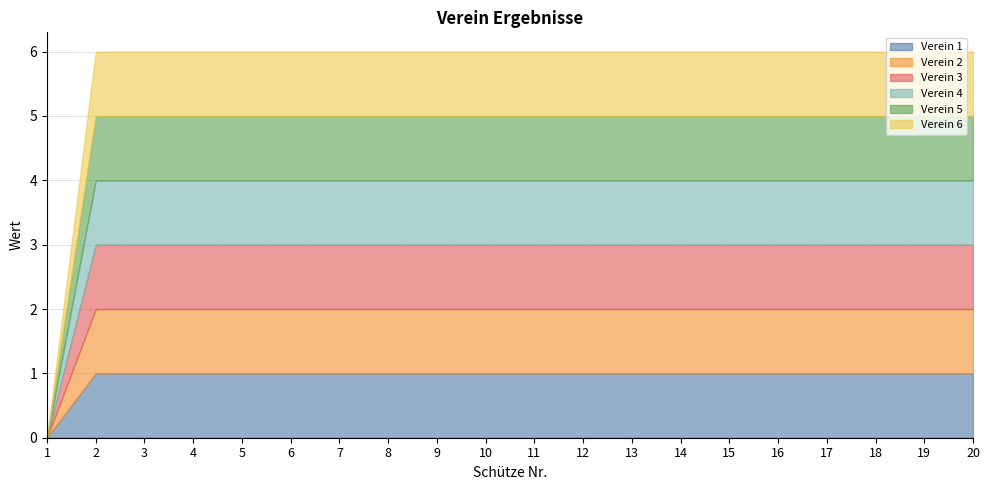

Is it true that Verein 5 equals 1 at 16?

True